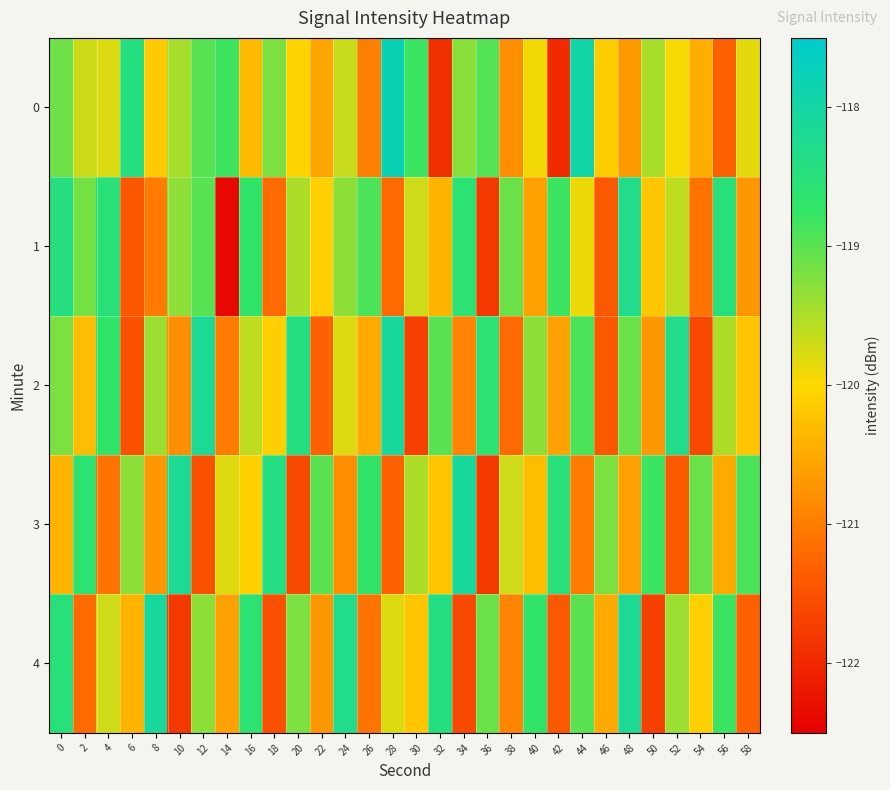

What is the minimum value shown in the chart?

-122.4